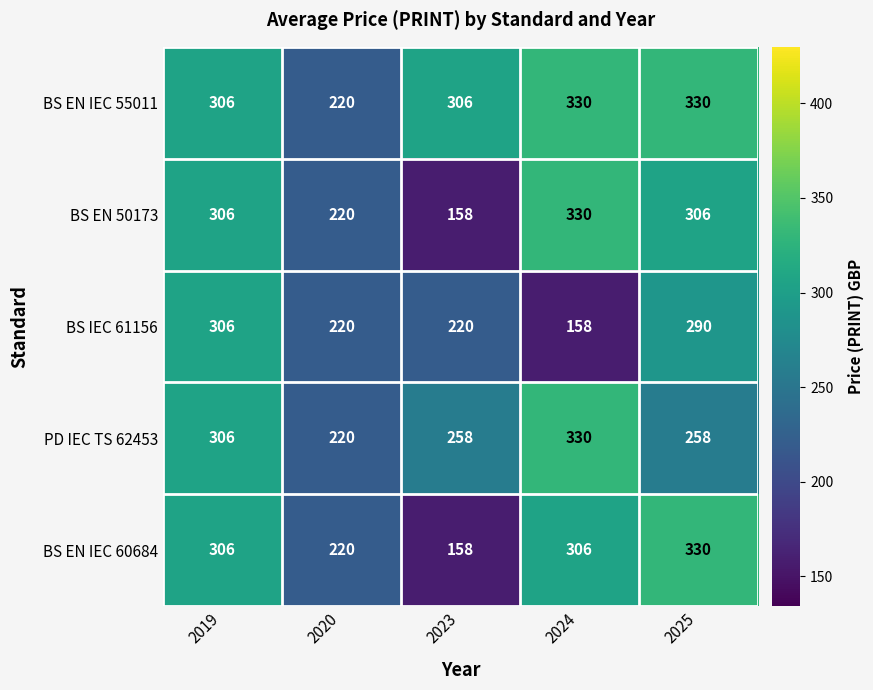

What is the spread (max minus min) of values at 2024?

172